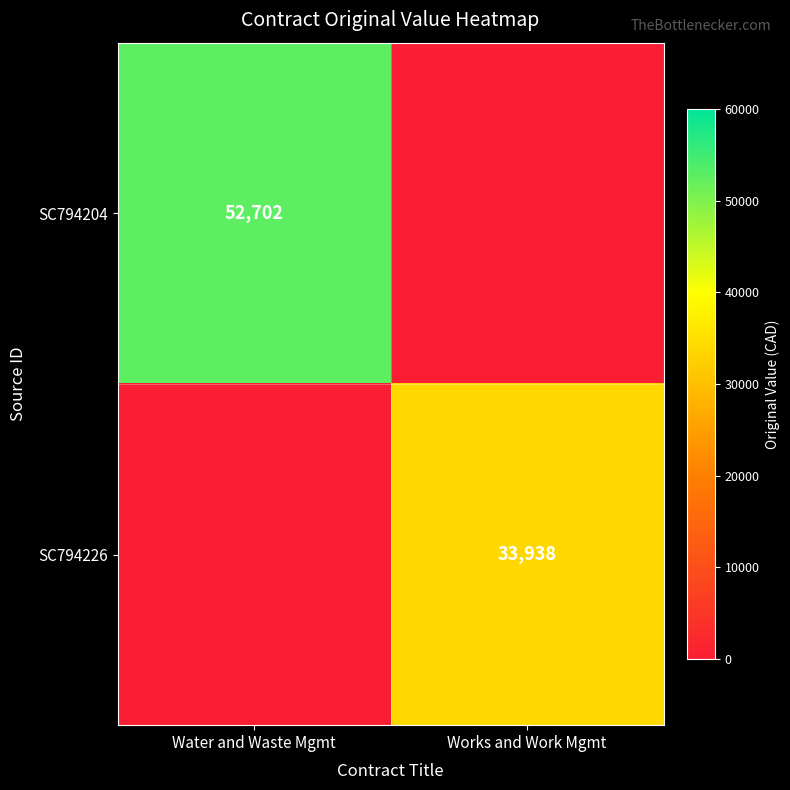

The SC794226 series shows 33938 at Works and Work Mgmt. True or false?

True